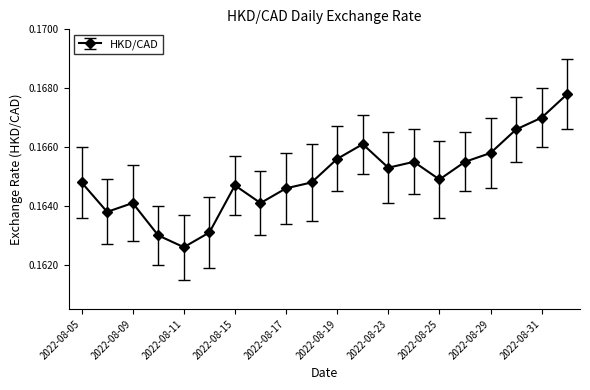

How many interior local peaks (higher than both neighbors) does the data have?

4